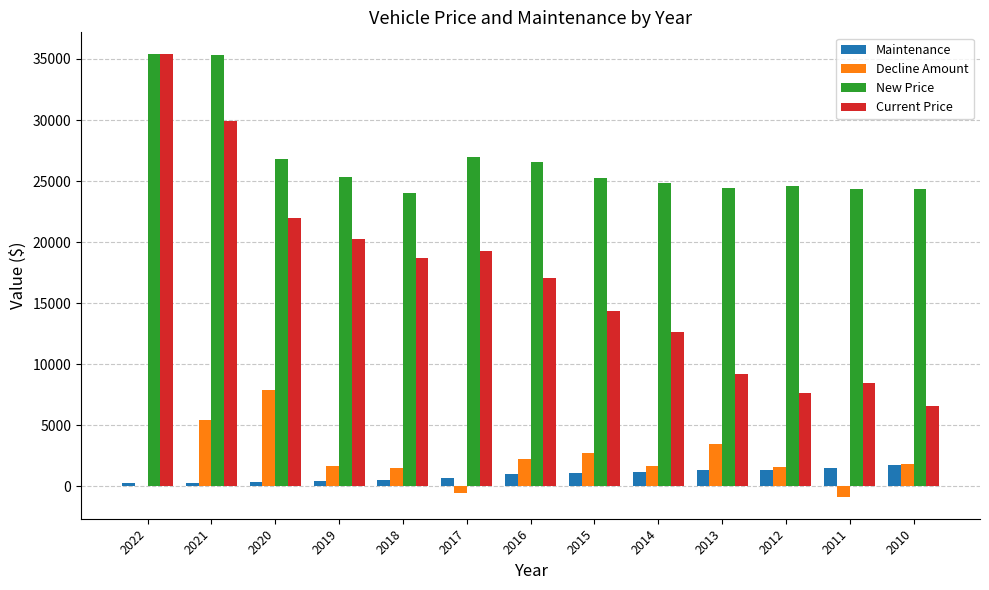

What is the difference between the Maintenance values at 2021 and 2011?

1249